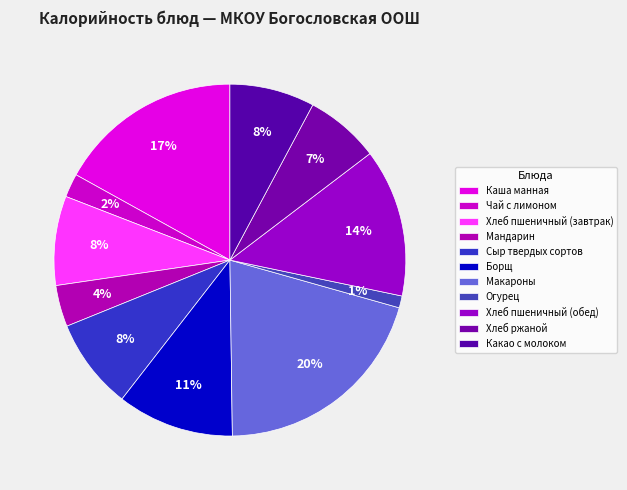

How many slices are in this pie chart?

11